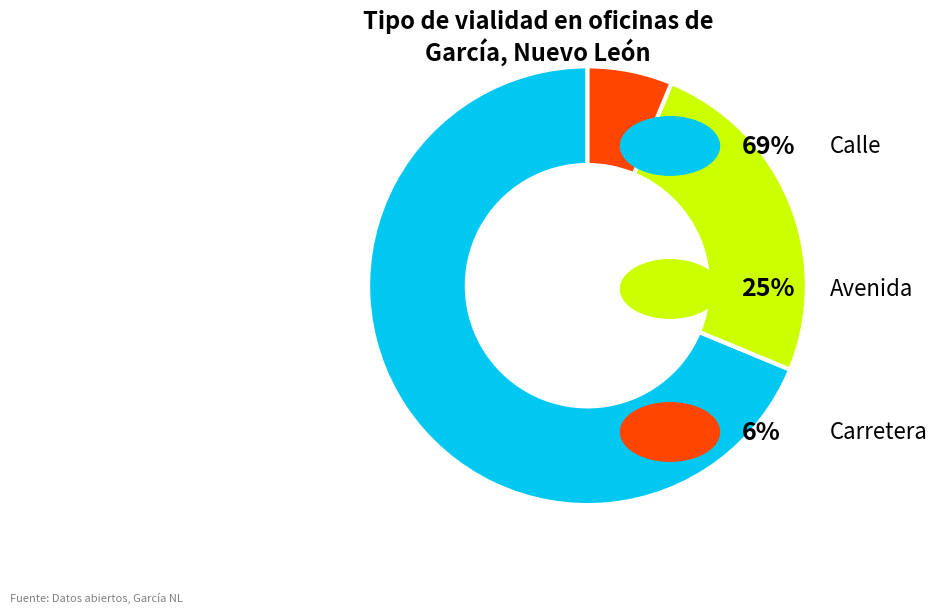

Is there a majority slice in this chart?

Yes